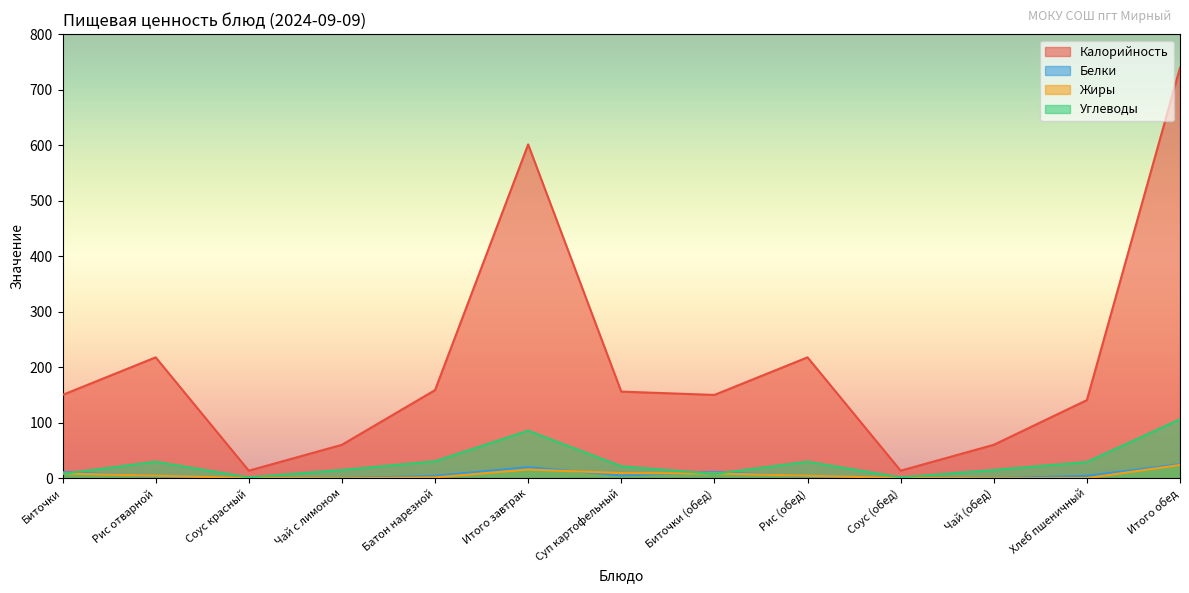

The Калорийность series shows 115.2 at Рис (обед). True or false?

False